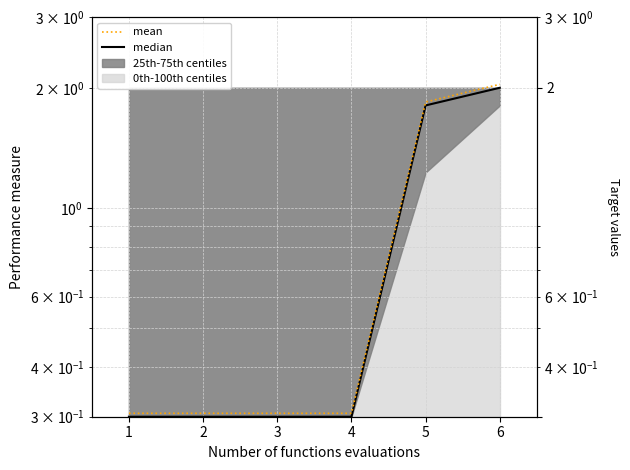

Between 1 and 6, which series saw the biggest shift?

mean